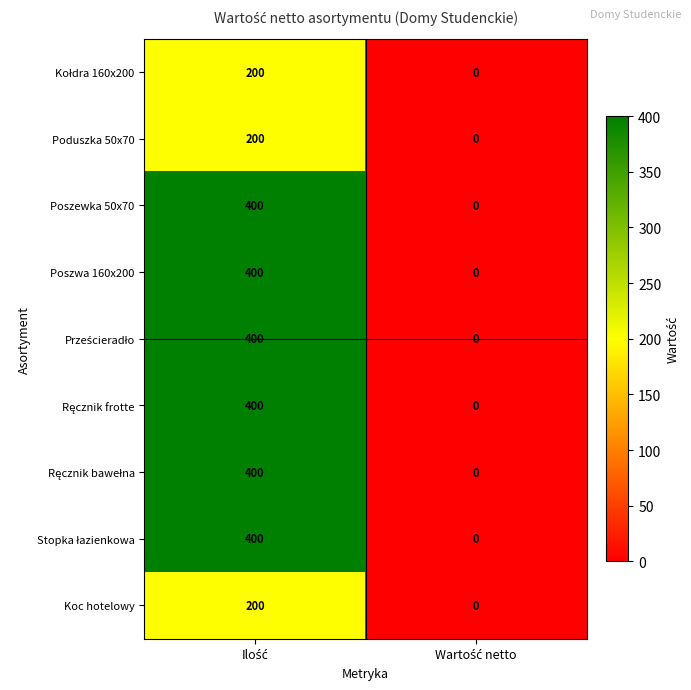

What is the maximum value shown in the chart?

400